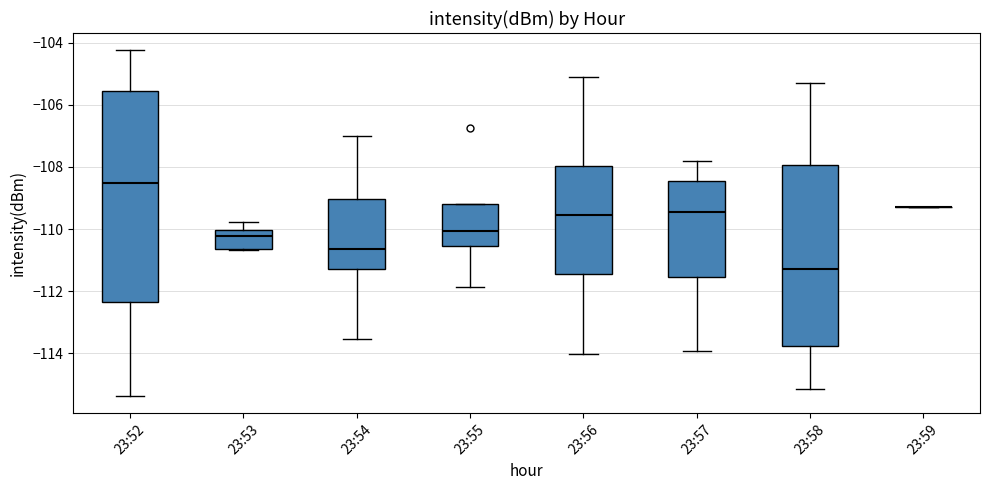

Reading left to right, transcribe this box plot: for each box, give where its median line is, the range the box spans, and where its two whiskers end, as read against the y-axis. The values are not printed on the chart, so give them approximately, as read against the axis.

23:52: median -108.6, box -112.4 to -105.6, whiskers -115.4 to -104.2
23:53: median -110.2, box -110.6 to -110.0, whiskers -110.6 to -109.8
23:54: median -110.6, box -111.4 to -109.0, whiskers -113.6 to -107.0
23:55: median -110.0, box -110.6 to -109.2, whiskers -111.8 to -109.2
23:56: median -109.6, box -111.4 to -108.0, whiskers -114.0 to -105.0
23:57: median -109.4, box -111.6 to -108.4, whiskers -114.0 to -107.8
23:58: median -111.2, box -113.8 to -108.0, whiskers -115.2 to -105.4
23:59: box collapsed to a line at -109.2, whiskers -109.2 to -109.2